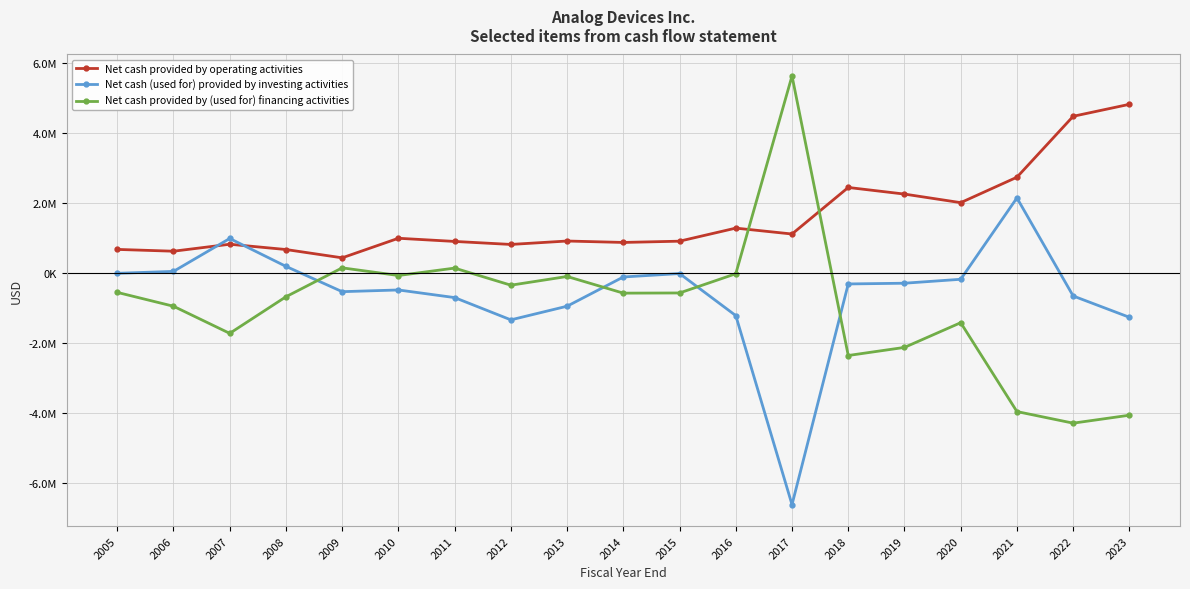

Which series changed the most between 2013 and 2020?

Net cash provided by (used for) financing activities